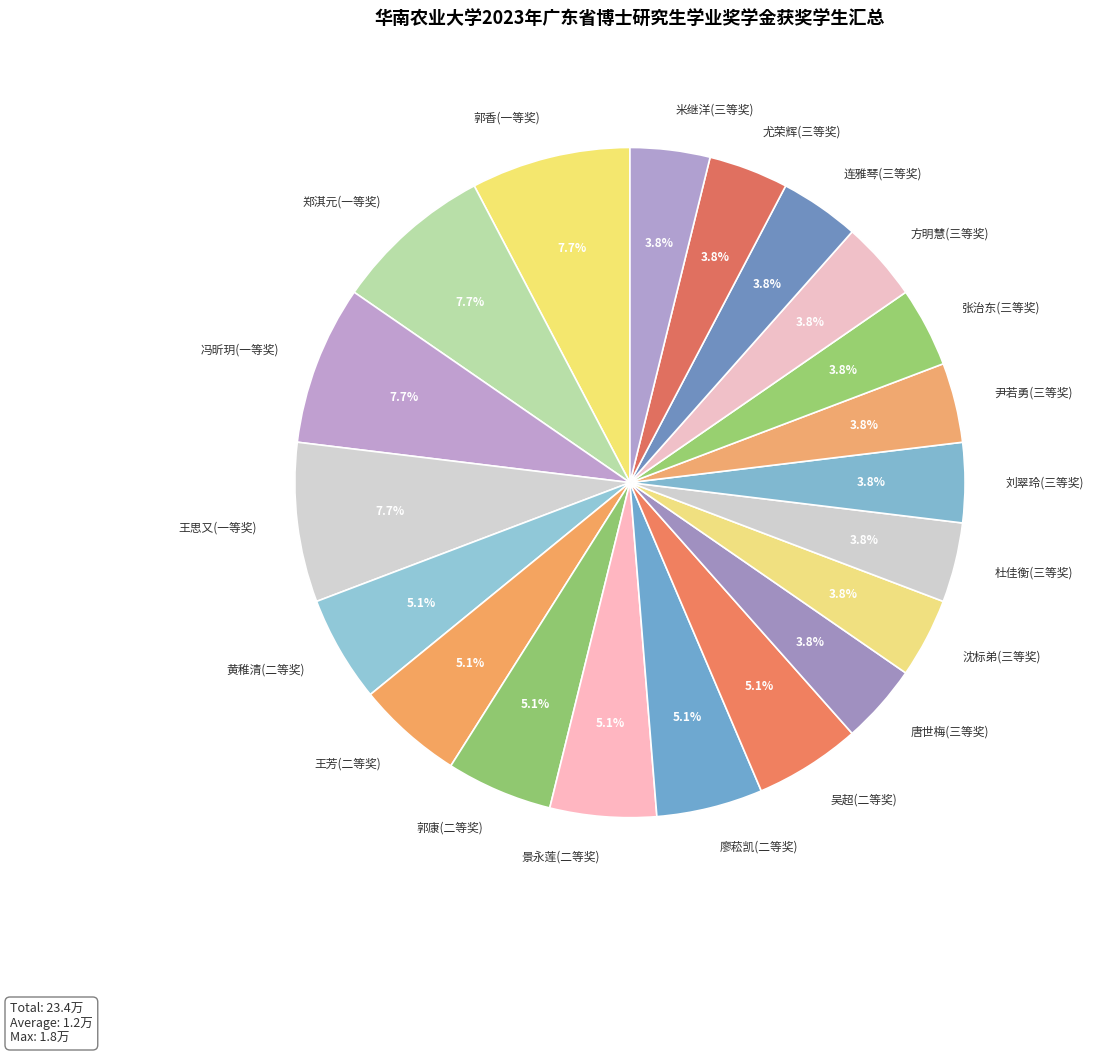

Does 廖菘凯(二等奖) represent more than half of the total?

No